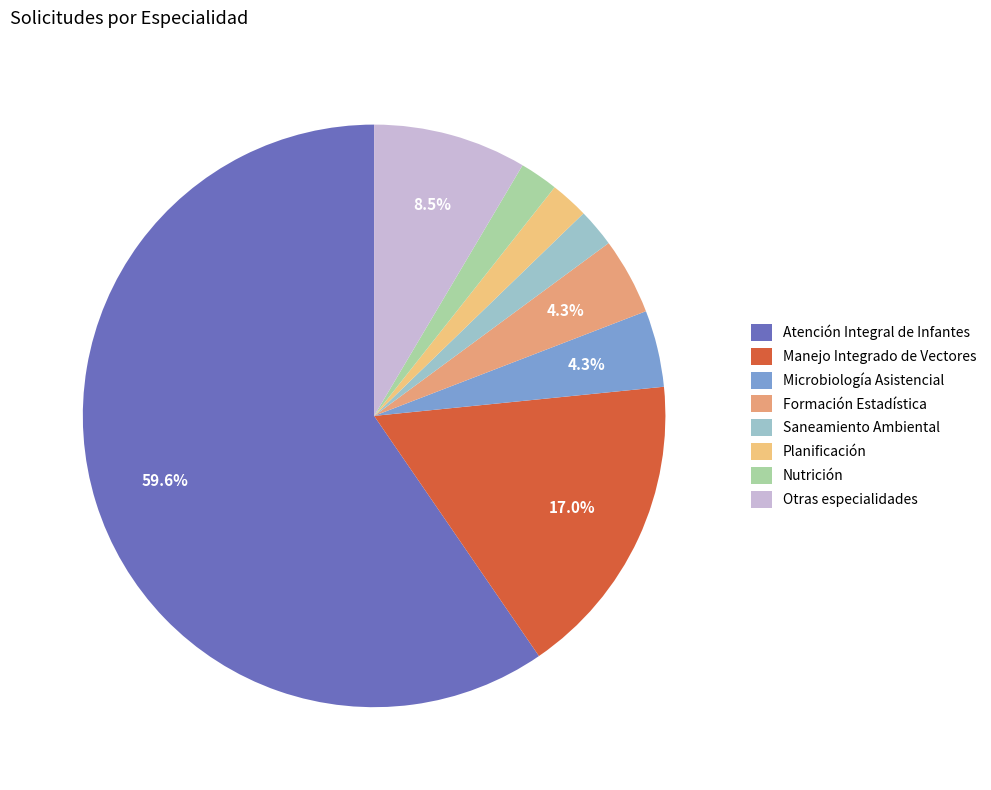

How many slices are in this pie chart?

8